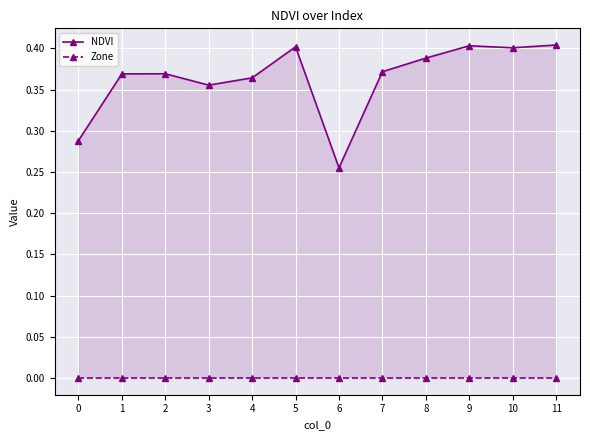

The value of Zone at 4 is 0.0. True or false?

True